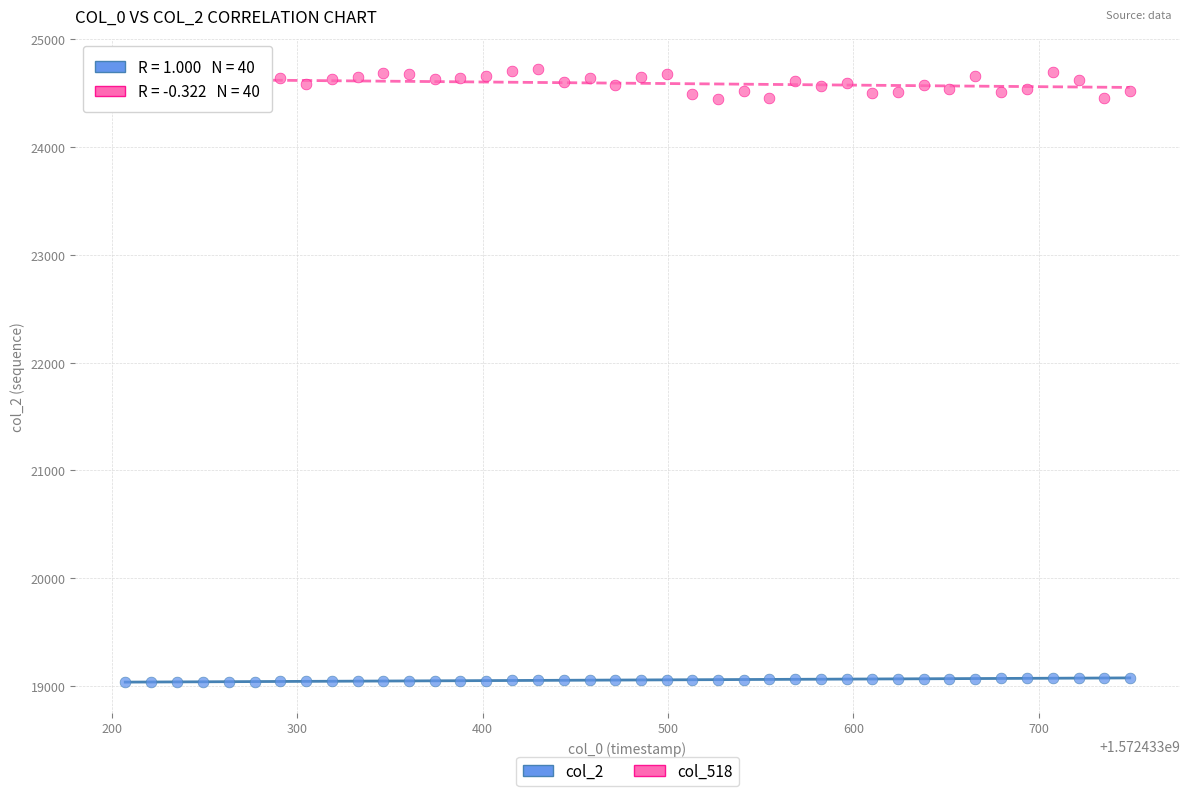

Across all data points, what is the range of Y values (max minus min)?

5681